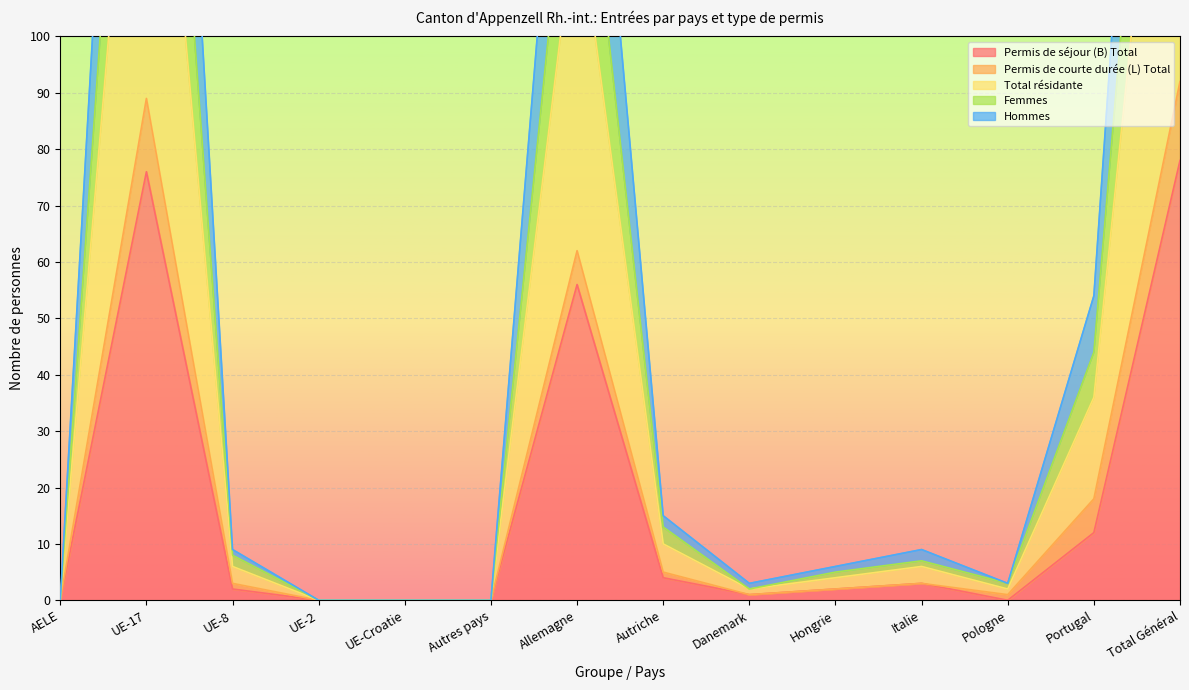

What is the greatest value displayed?

276